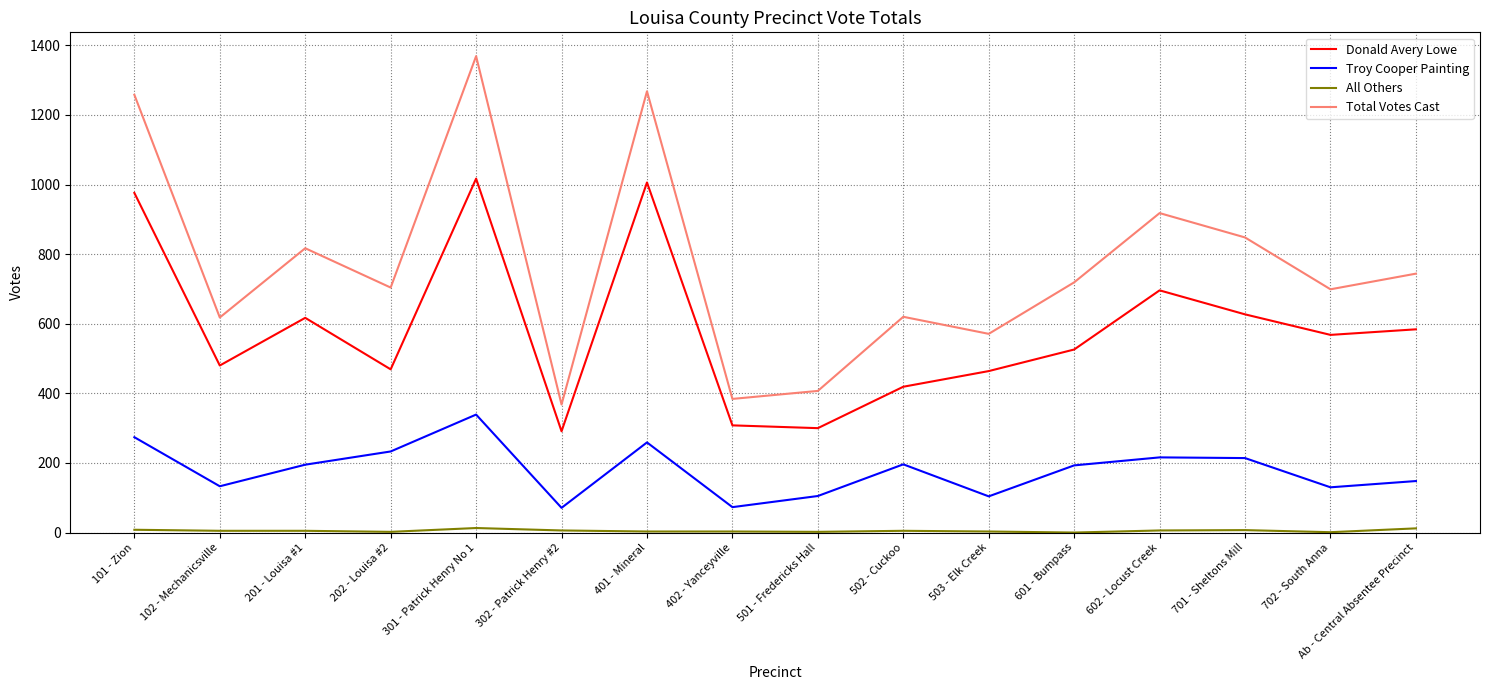

Between 502 - Cuckoo and Ab - Central Absentee Precinct, which series saw the biggest shift?

Donald Avery Lowe